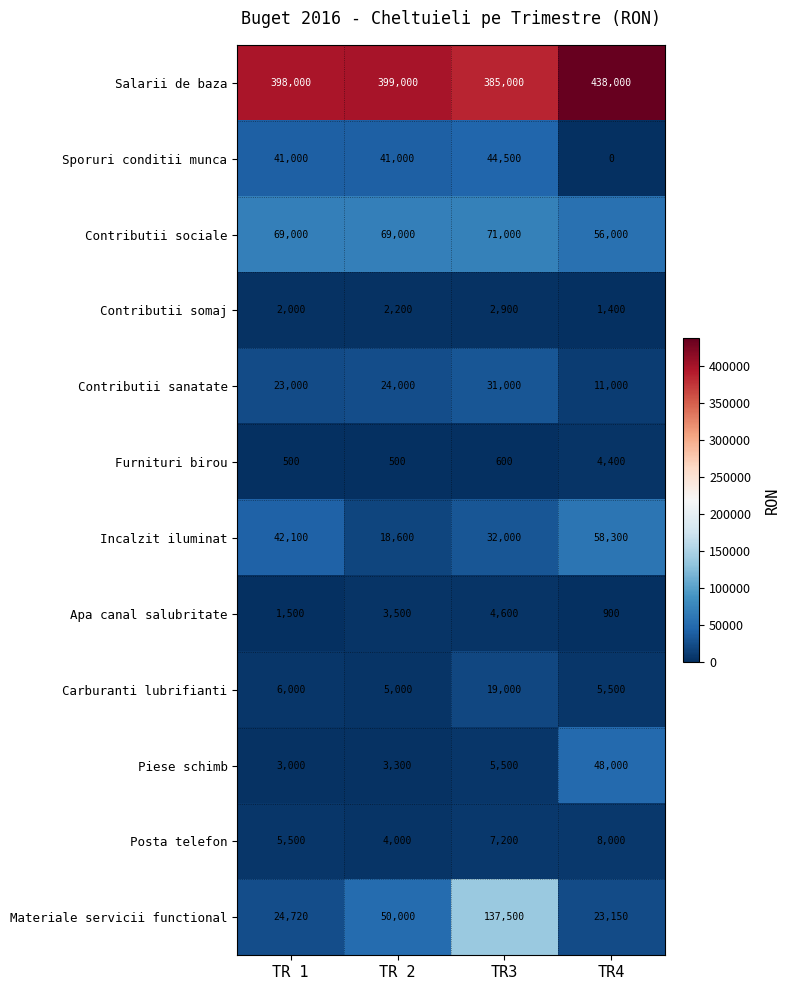

What is the difference between the second highest and second lowest values in the Apa canal salubritate series?

2000